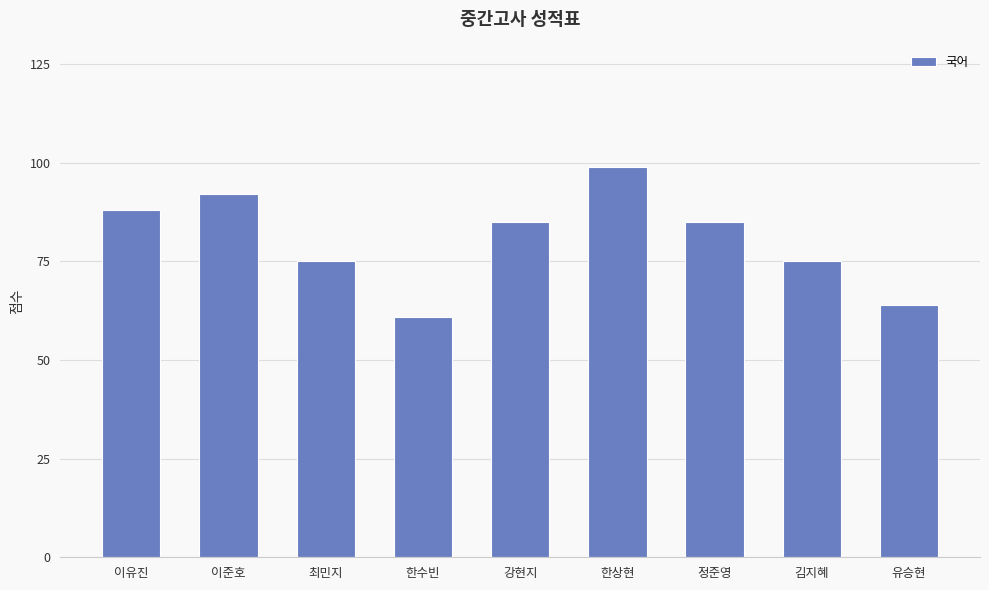

Reading left to right, extract all data points from this chart.

88	92	75	61	85	99	85	75	64